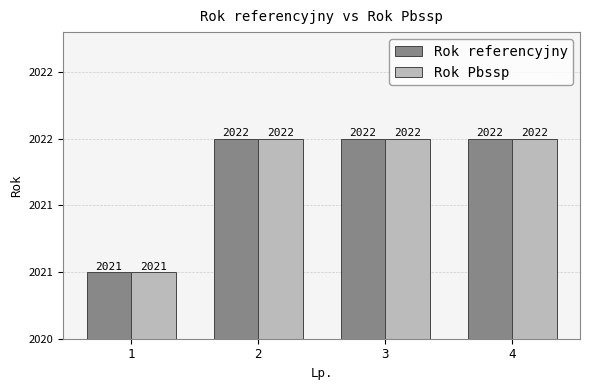

What is the difference between the Rok referencyjny values at 1 and 2?

1